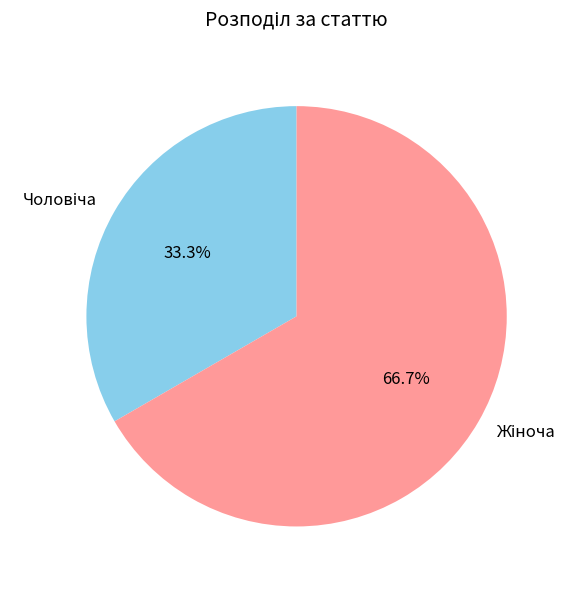

Does any single category account for the majority?

Yes